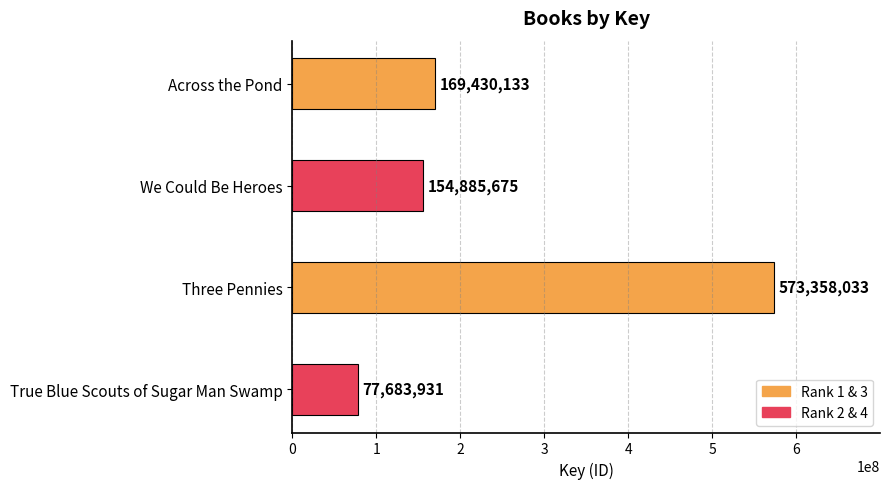

What is the smallest value displayed?

77683931